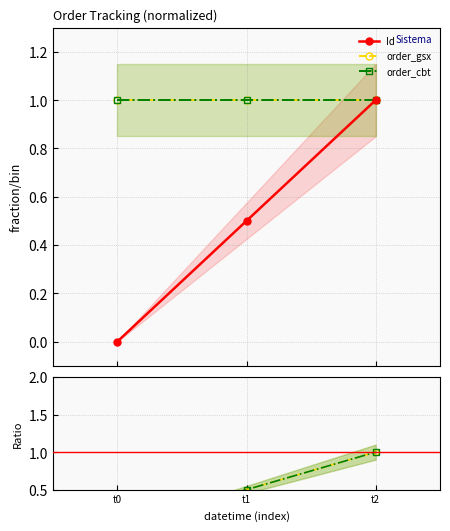

What is the sum of the order_cbt values at t2 and t0?

2.0